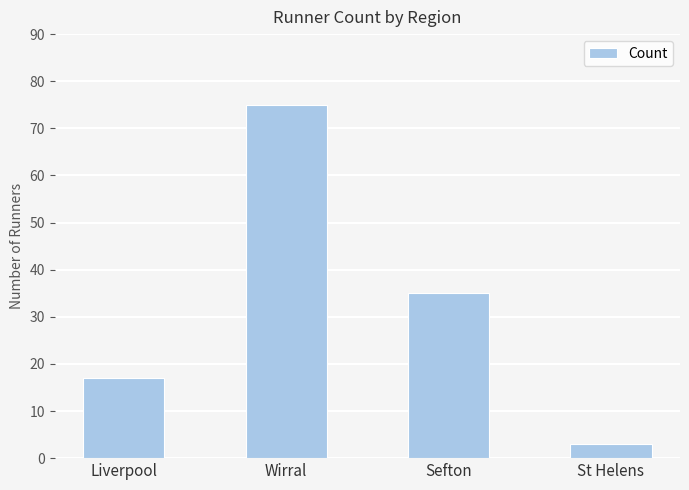

What position from the right is Sefton?

2